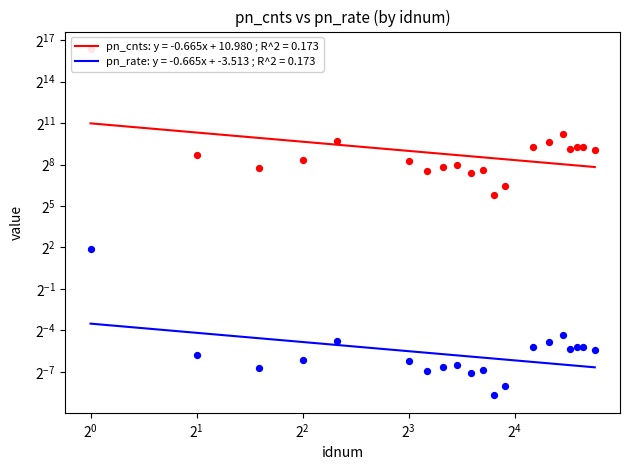

Which series has the largest total across all categories?

pn_cnts